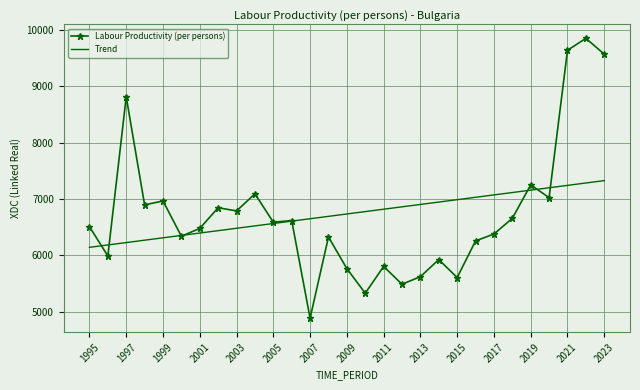

Rank the series by their maximum value, from highest to lowest.

Labour Productivity (per persons), Trend